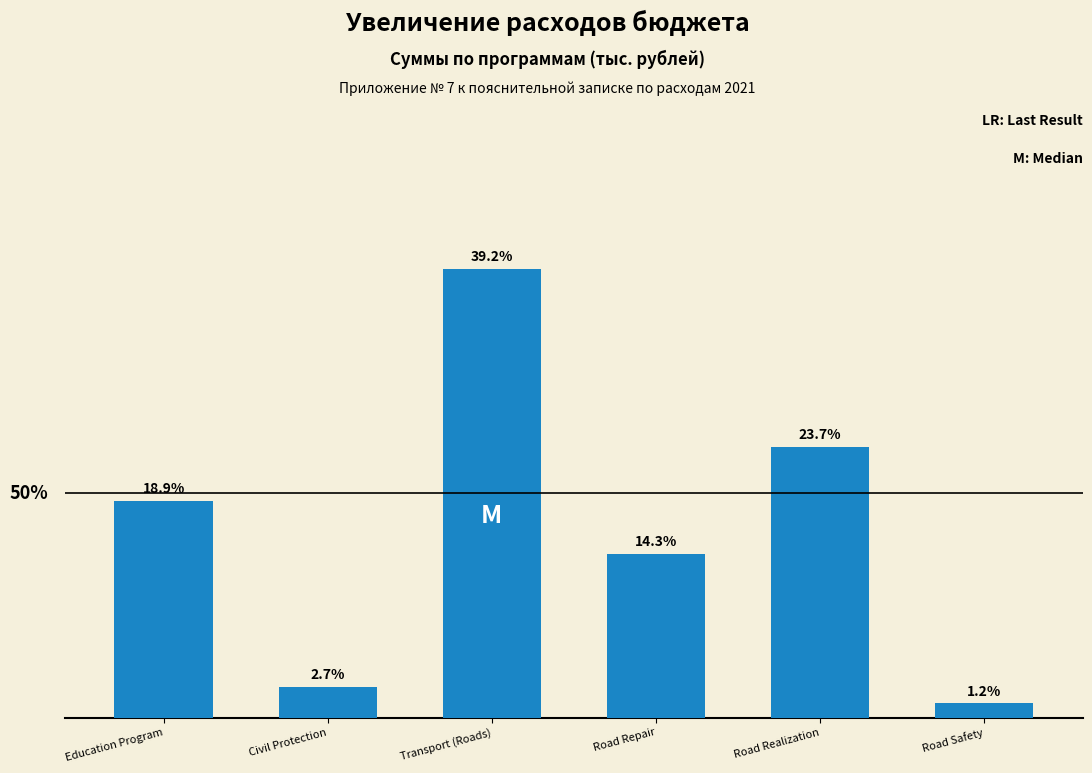

Which has a higher value, Road Realization or Transport (Roads)?

Transport (Roads)